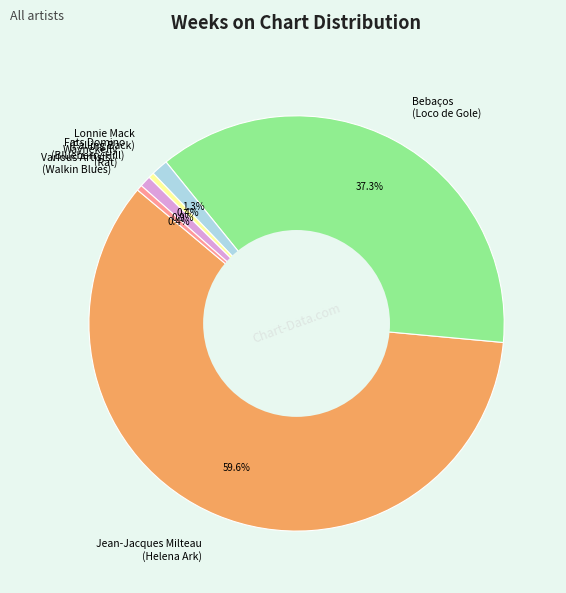

What portion of the pie excludes Various Artists (Walkin Blues)?

99.6%